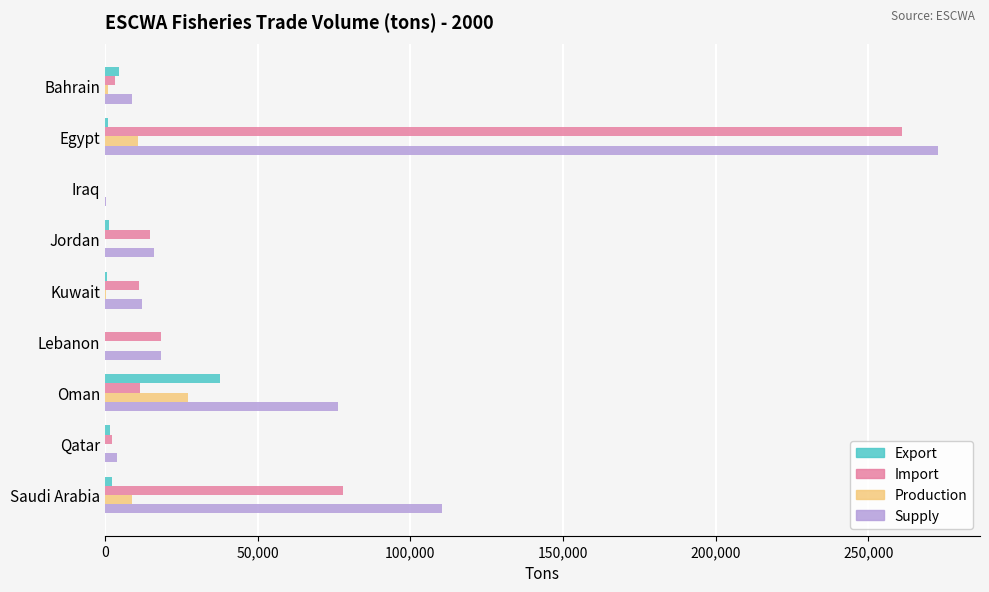

The value of Production at Jordan is -10427. True or false?

False